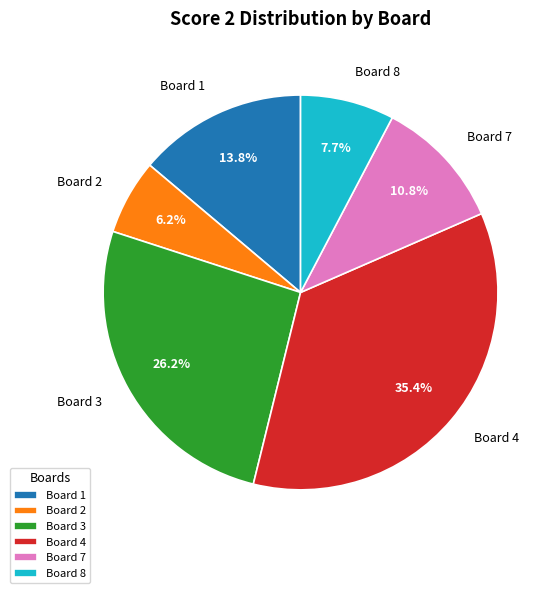

Which has a higher value, Board 8 or Board 2?

Board 8